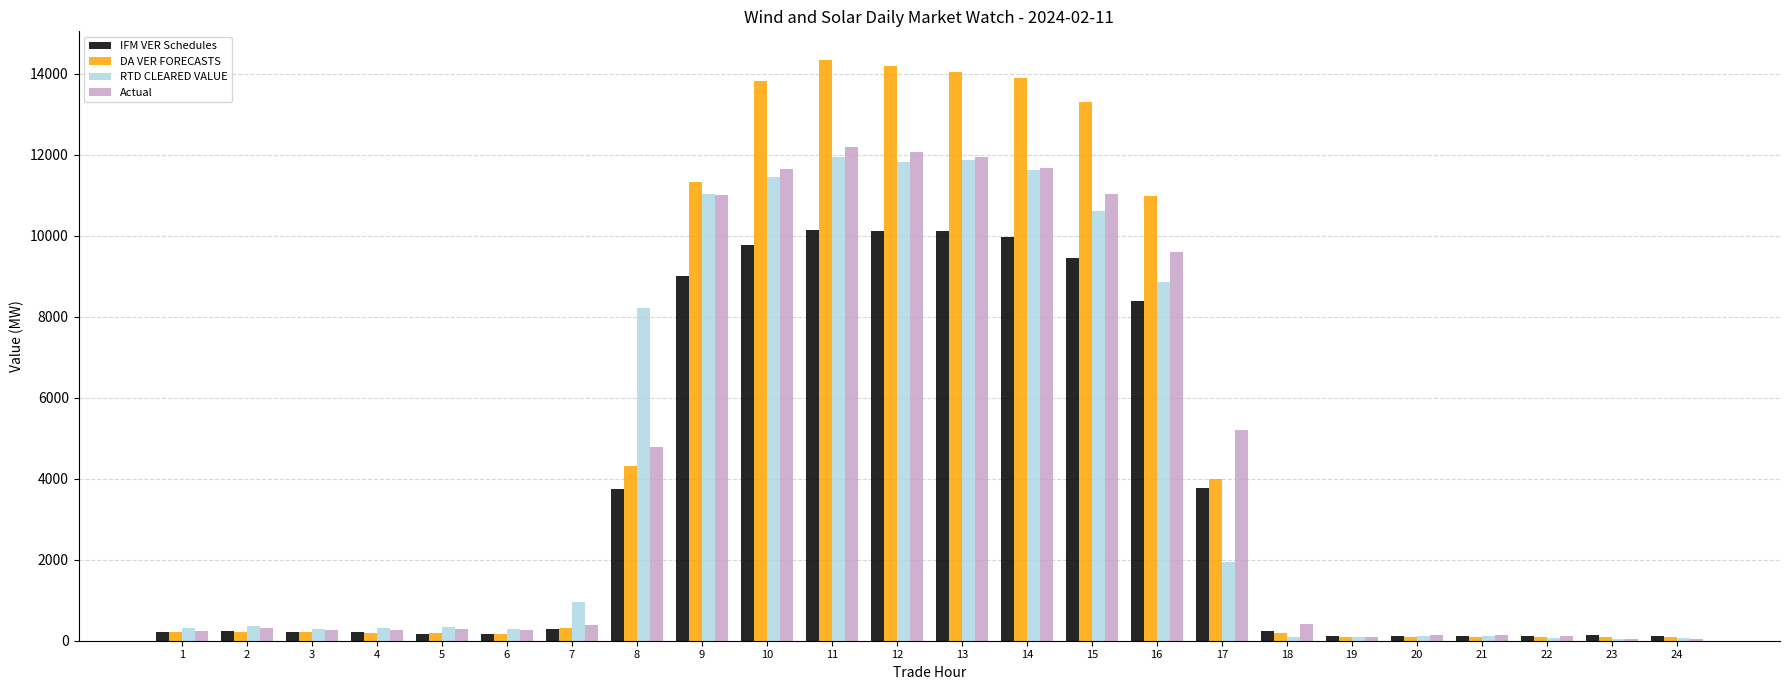

Read the DA VER FORECASTS value at 11.

14337.0